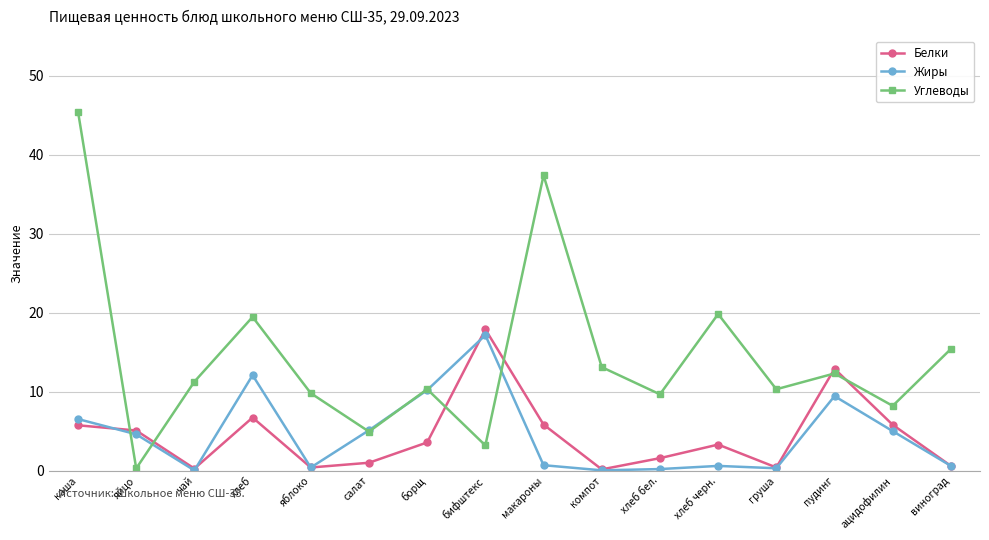

Which series changed the most between хлеб черн. and виноград?

Углеводы